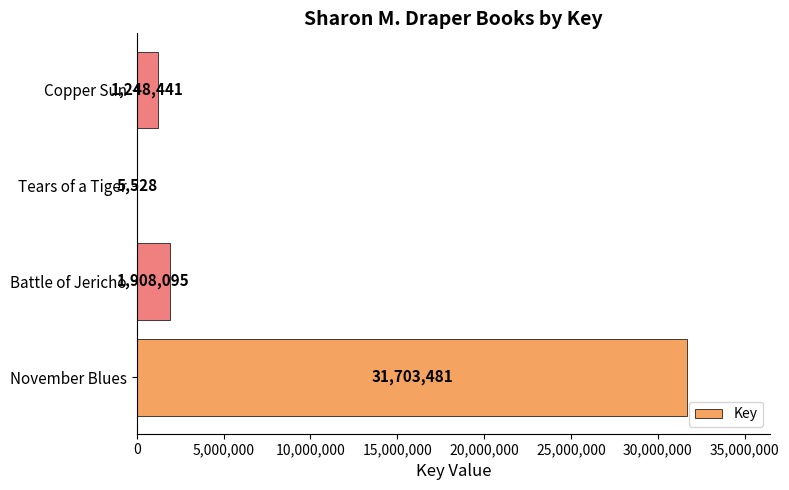

What is the maximum value shown in the chart?

31703481